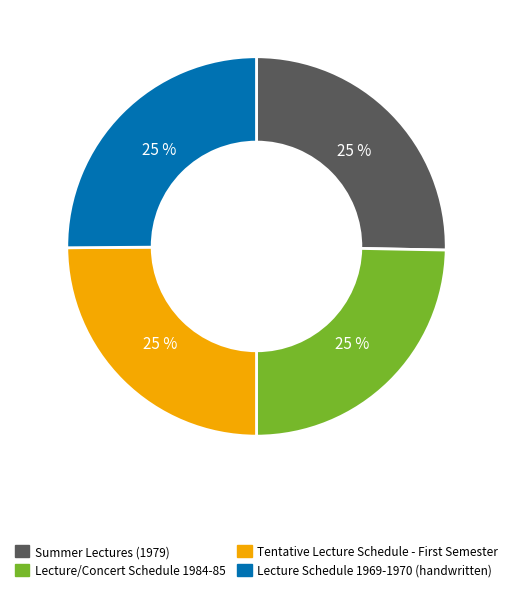

What is the ratio of the value at Lecture Schedule 1969-1970 (handwritten) to the value at Summer Lectures (1979)?

1.0